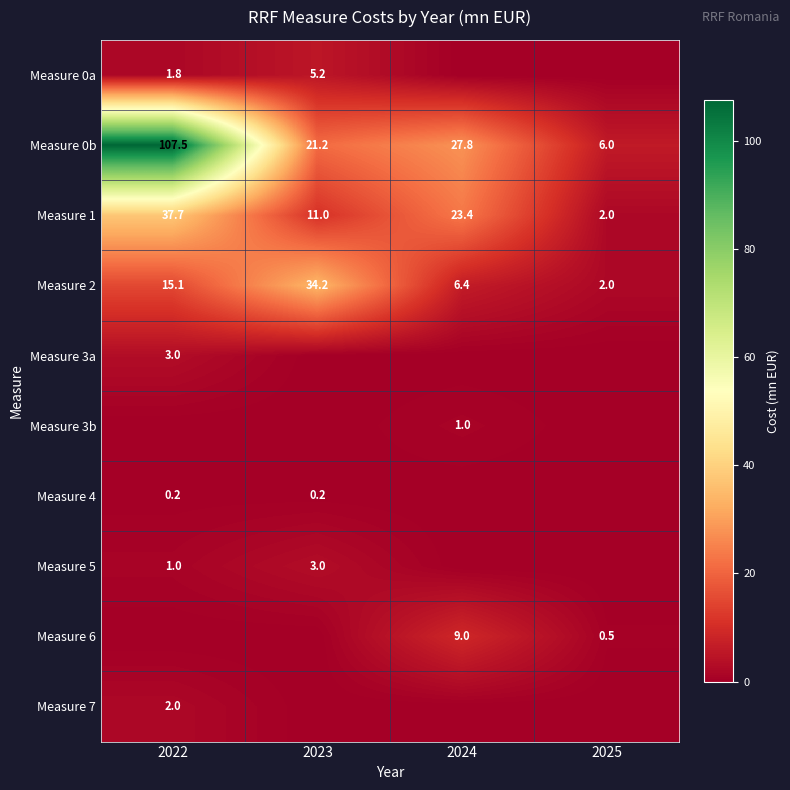

At which label is Measure 0b closest to 56?

2024